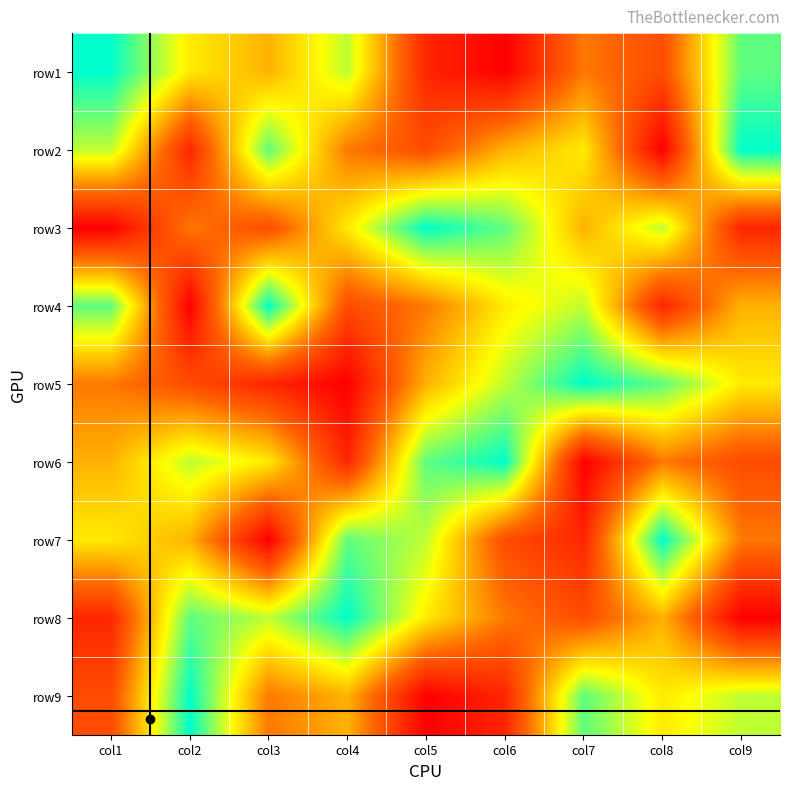

What is the difference between the highest and lowest values at col3?

8